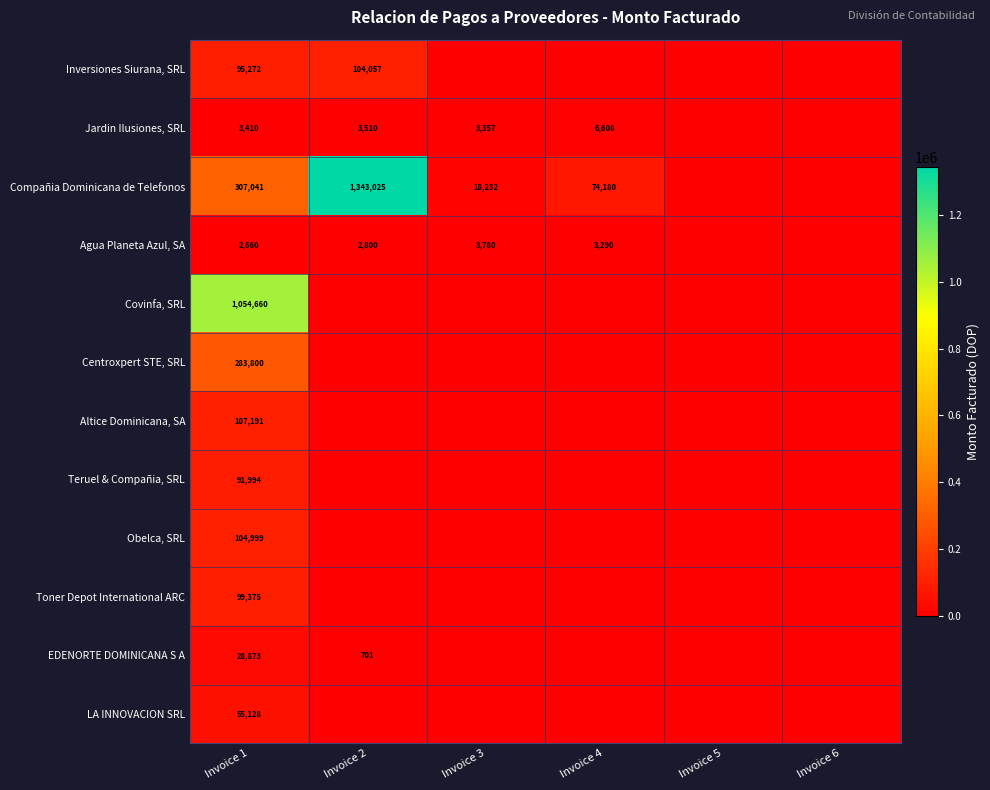

Is it true that Compañia Dominicana de Telefonos equals 11073 at Invoice 3?

False